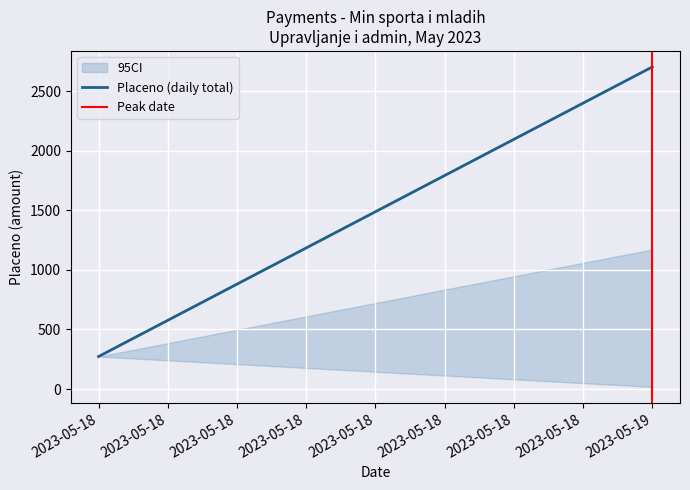

Reading left to right, transcribe all the data shown in this chart.

Placeno (daily total): 272.8	2702.9
Peak date: 0.0	1.0